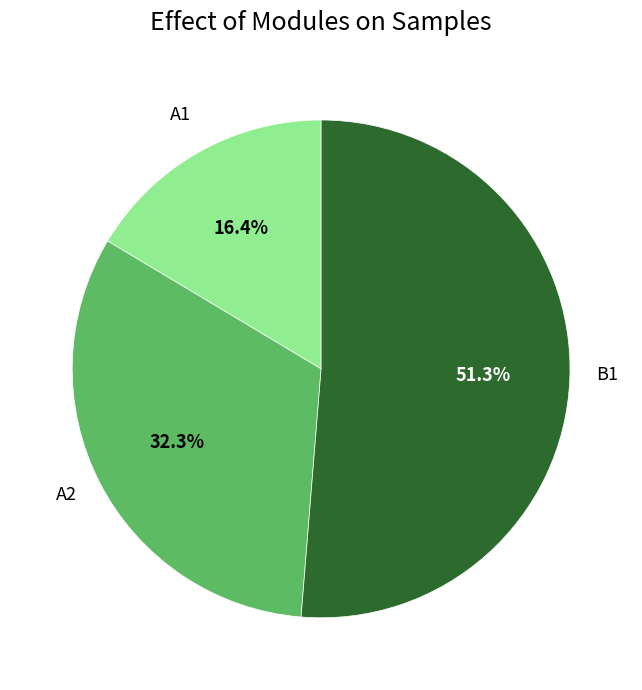

Is there a majority slice in this chart?

Yes